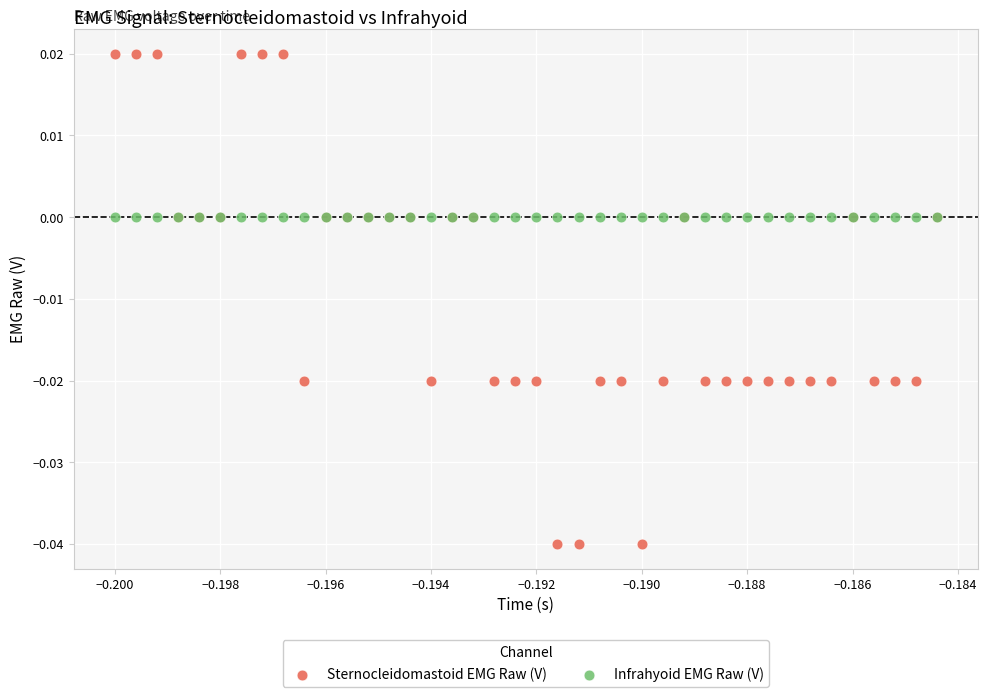

Which series reaches the minimum Y coordinate?

Sternocleidomastoid EMG Raw (V)